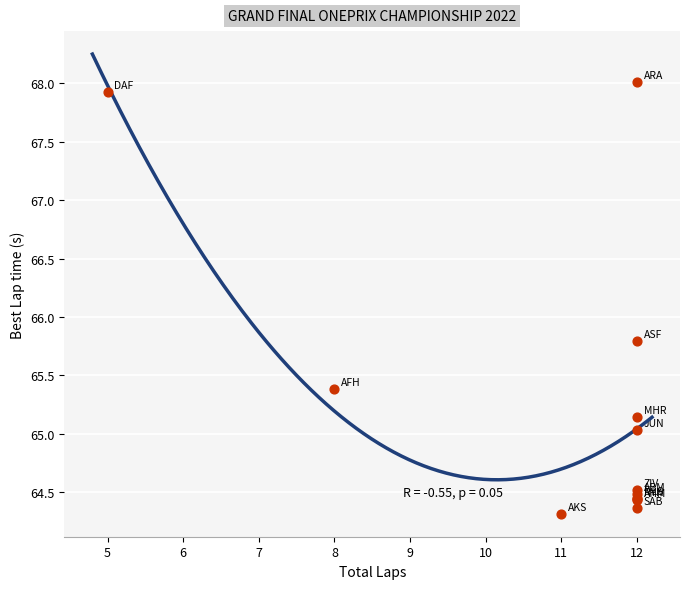

What Y value in the scatter plot is closest to 66?

65.8